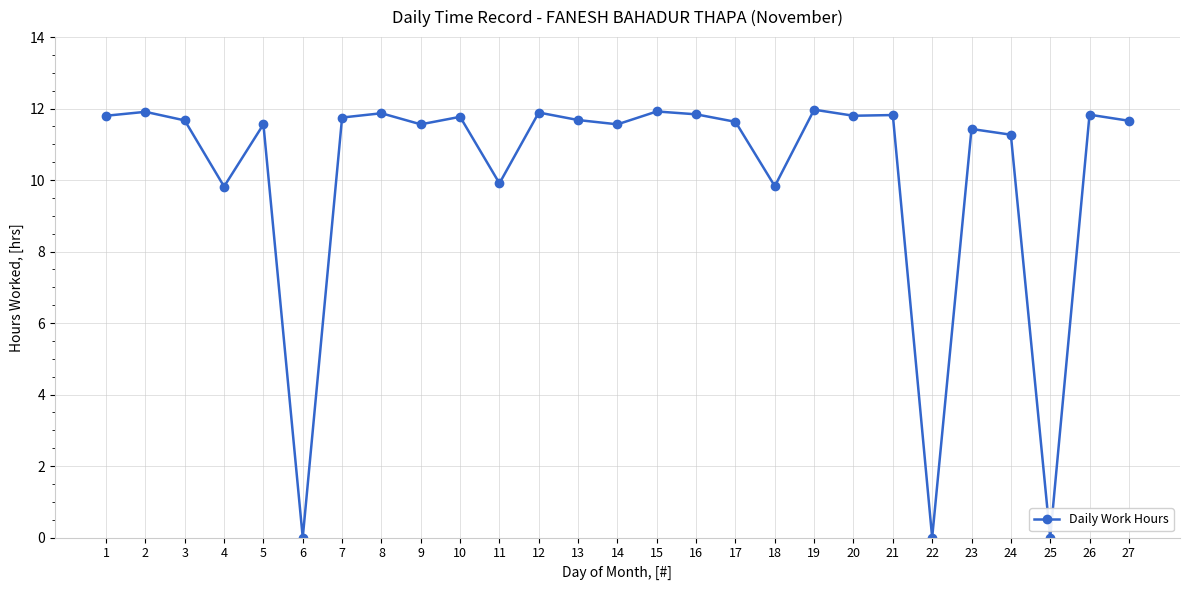

The chart shows a value of 9.8 at 18. True or false?

True